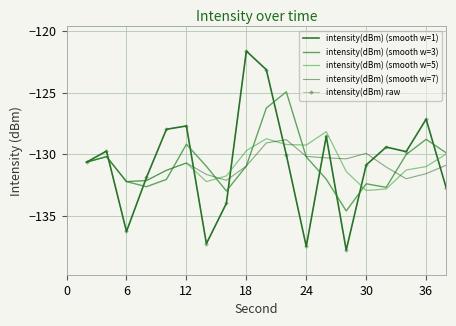

True or false: intensity(dBm) (smooth w=3) and intensity(dBm) raw intersect in this chart.

True